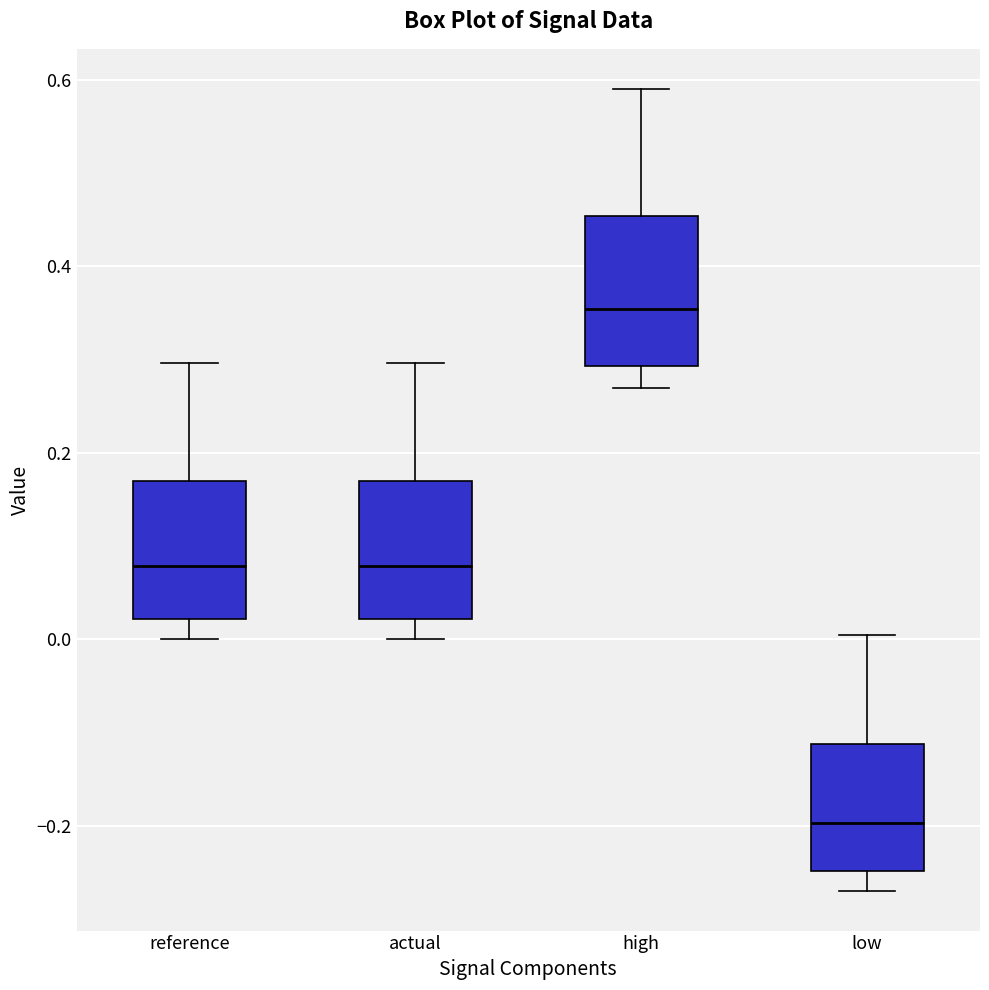

Reading left to right, read every box against the y-axis: the position of its median line, the range the box covers, and the ends of its whiskers. The values are not printed on the chart, so give them approximately, as read against the axis.

reference: median 0.08, box 0.02 to 0.16, whiskers 0.00 to 0.30
actual: median 0.08, box 0.02 to 0.16, whiskers 0.00 to 0.30
high: median 0.36, box 0.30 to 0.46, whiskers 0.26 to 0.58
low: median -0.20, box -0.24 to -0.12, whiskers -0.26 to 0.00